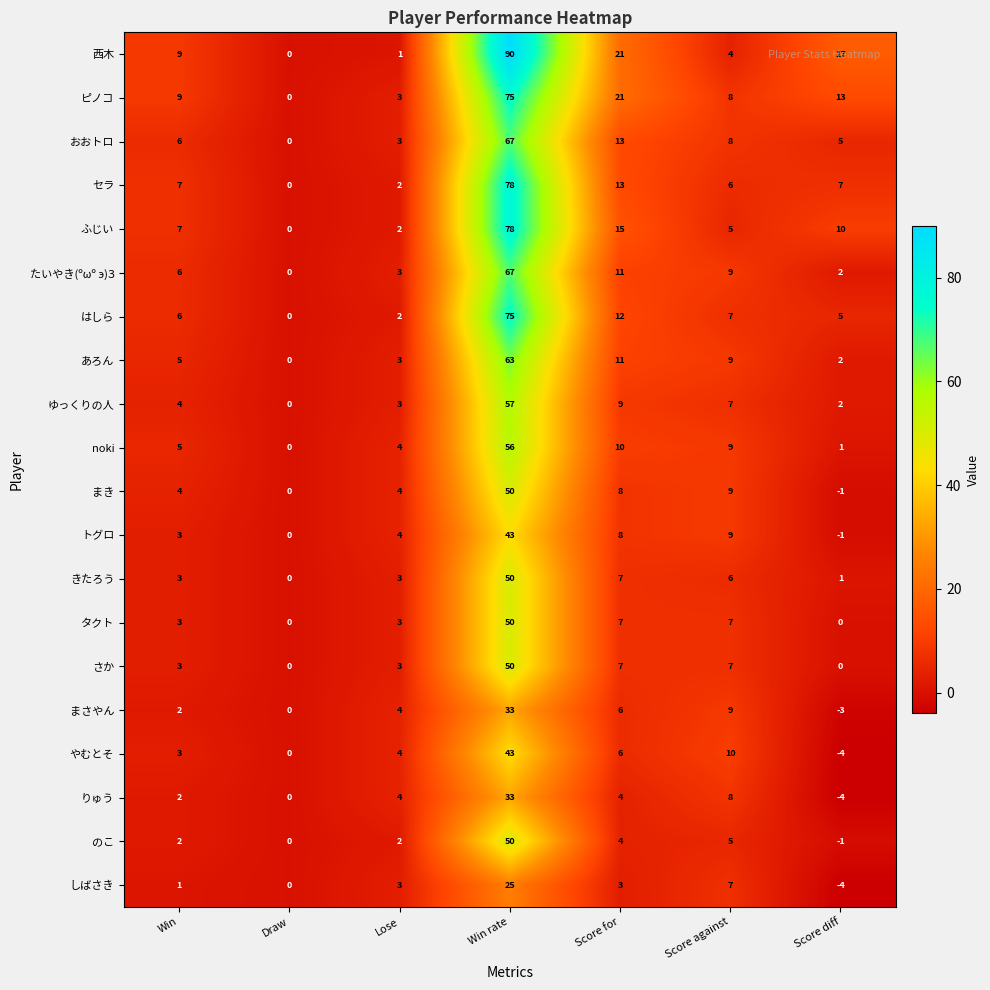

What value does the まき series have at Win rate, to the nearest 10?

50